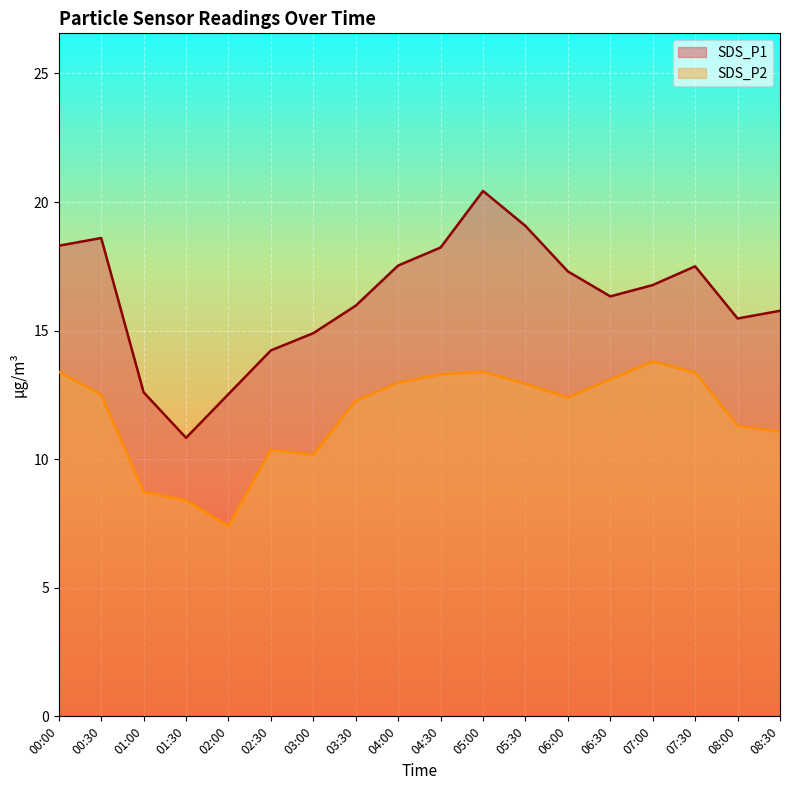

How many interior local peaks does the SDS_P2 series have?

3